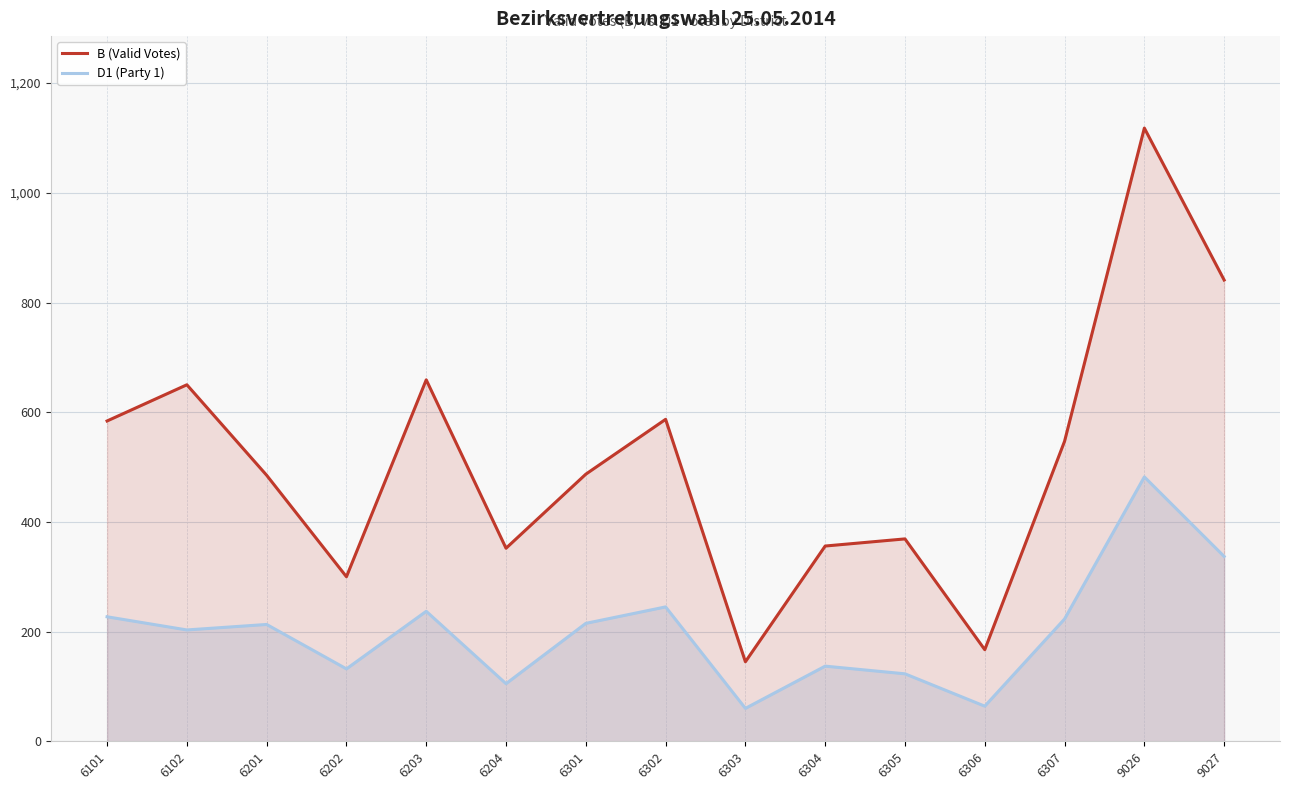

What is the value of the D1 (Party 1) point at the 1st from the left?

227